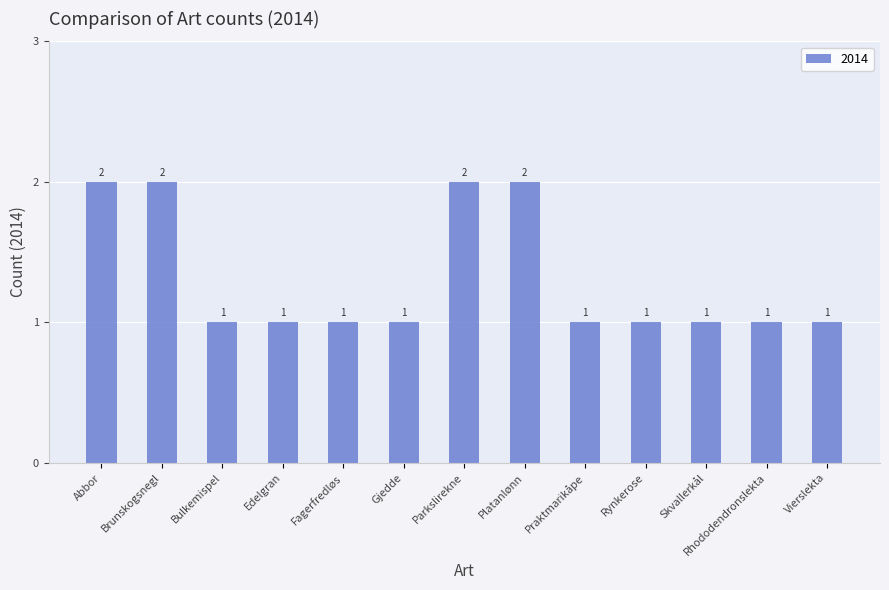

What is the value of the 3rd bar from the left?

1